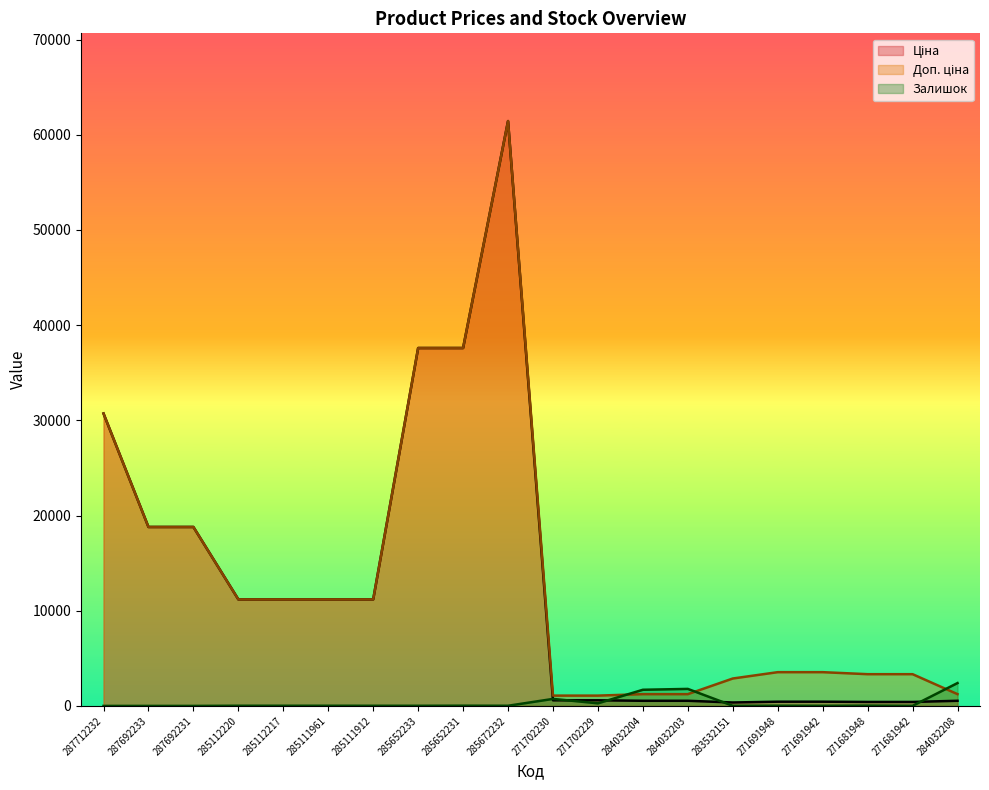

What are all the series names shown in the legend?

Ціна, Доп. ціна, Залишок